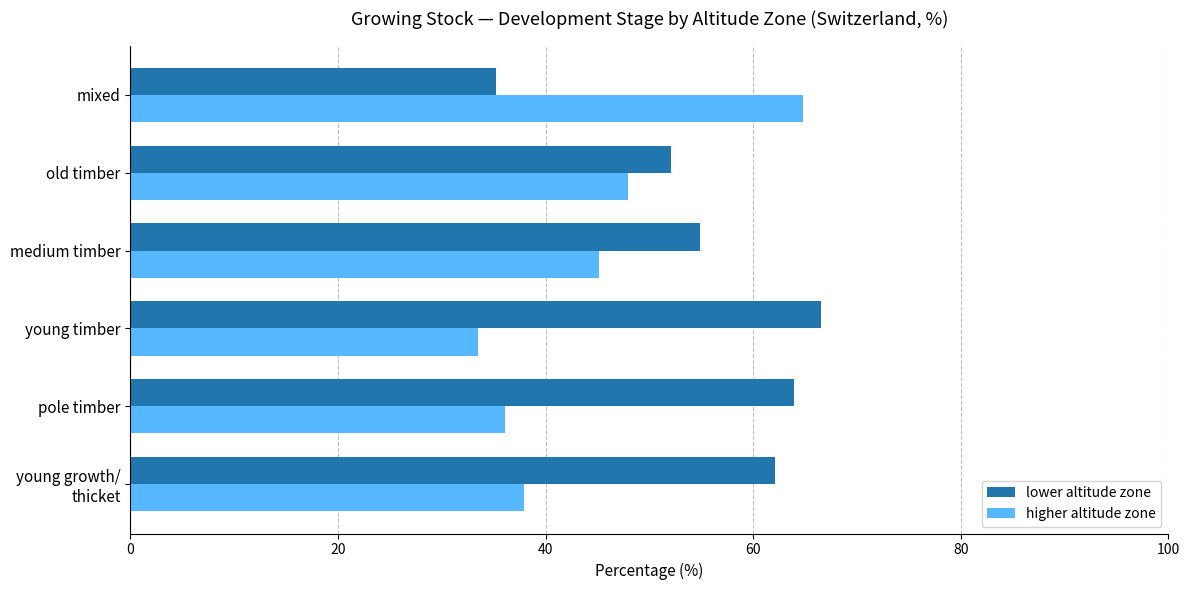

How many data points does each series have?

6